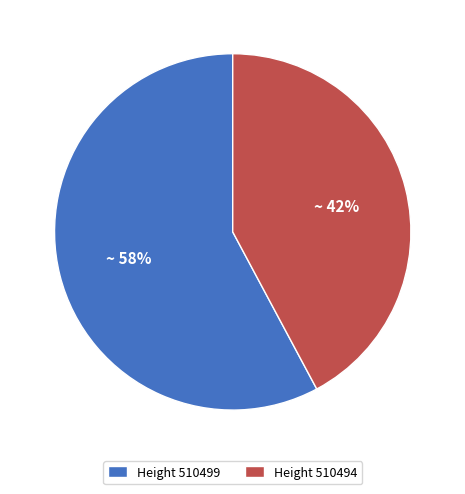

What is the majority slice?

Height 510499